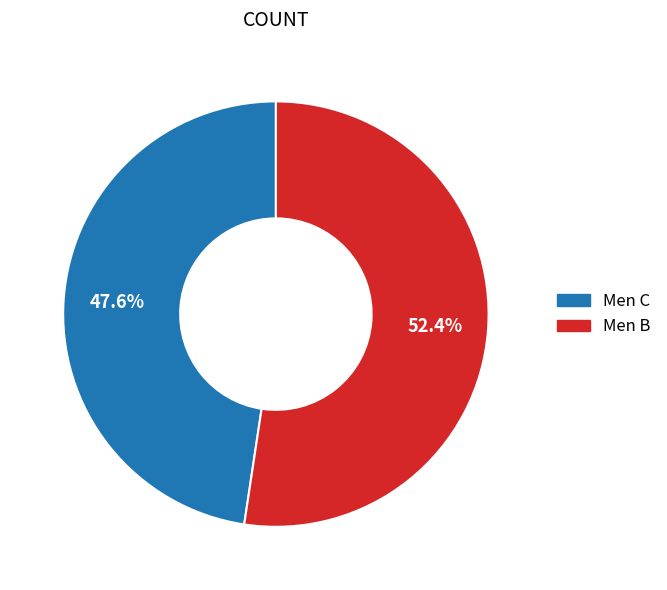

To the nearest percent, what is the combined percentage of Men B and Men C?

100%